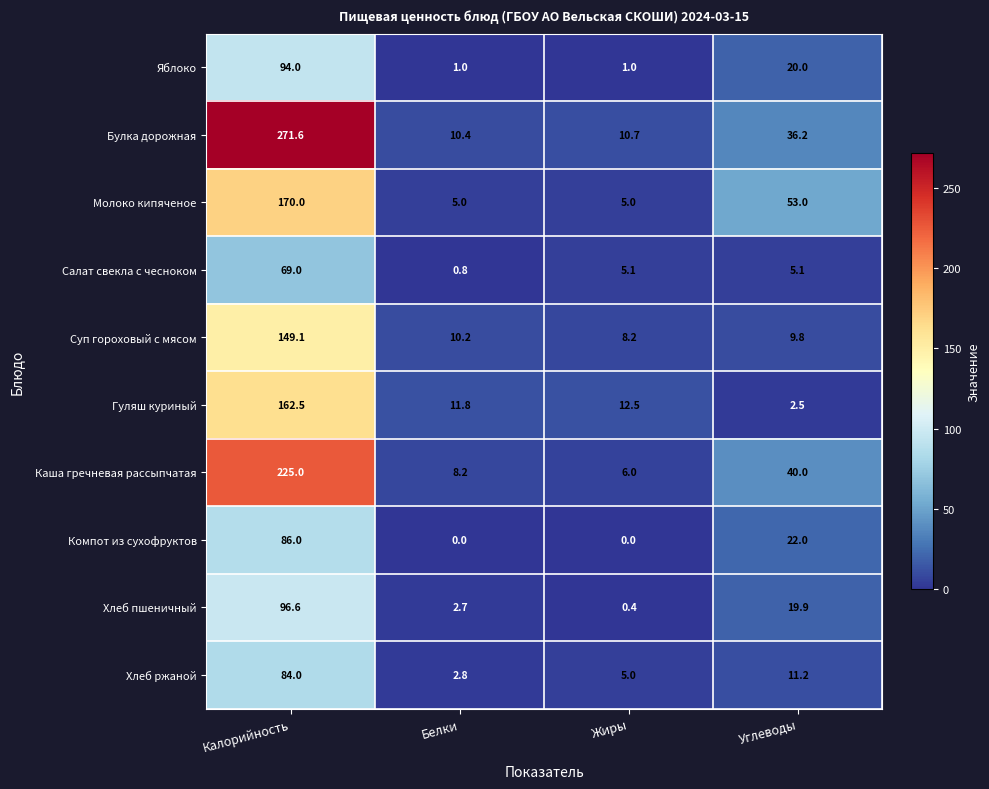

Which category has the highest value across all series?

Калорийность